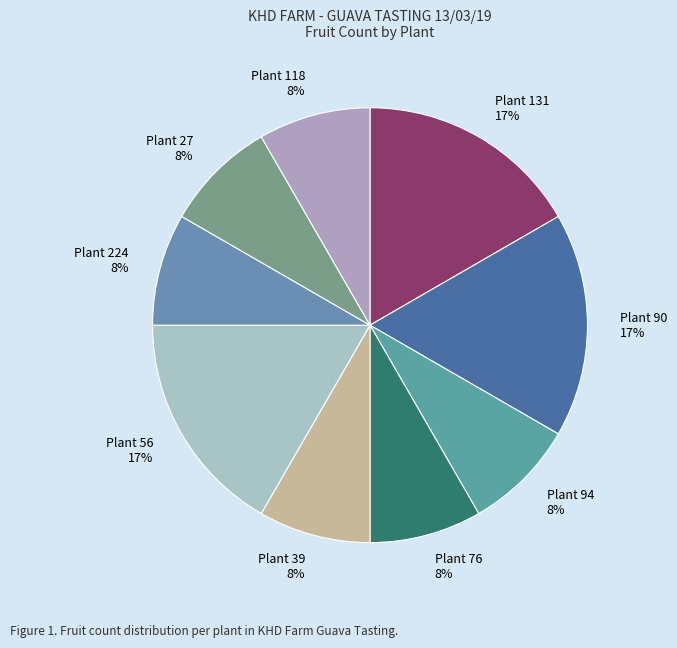

Is Plant 118 the majority of the pie?

No